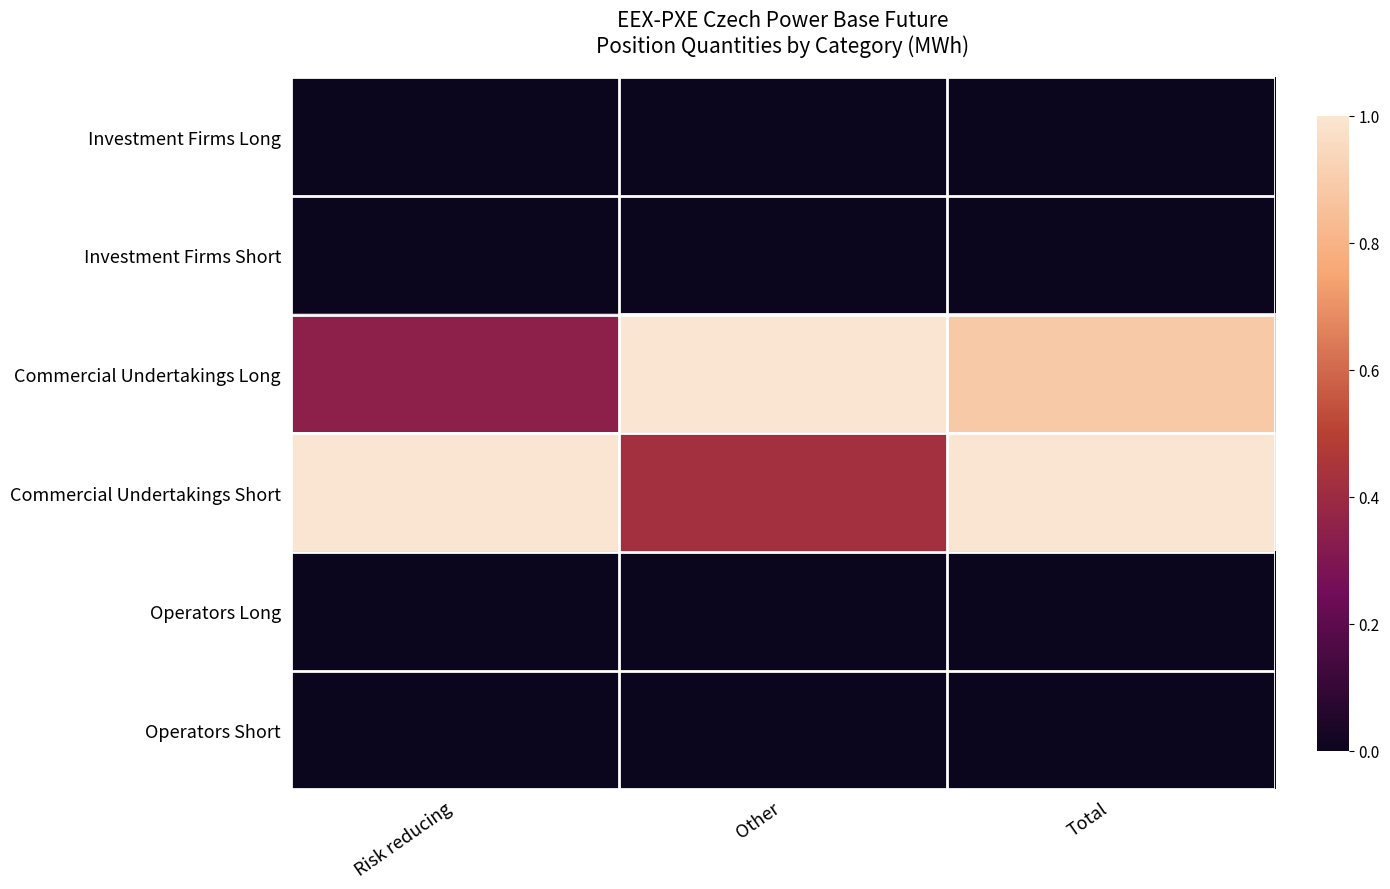

Which has a higher value, Risk reducing or Other?

Risk reducing